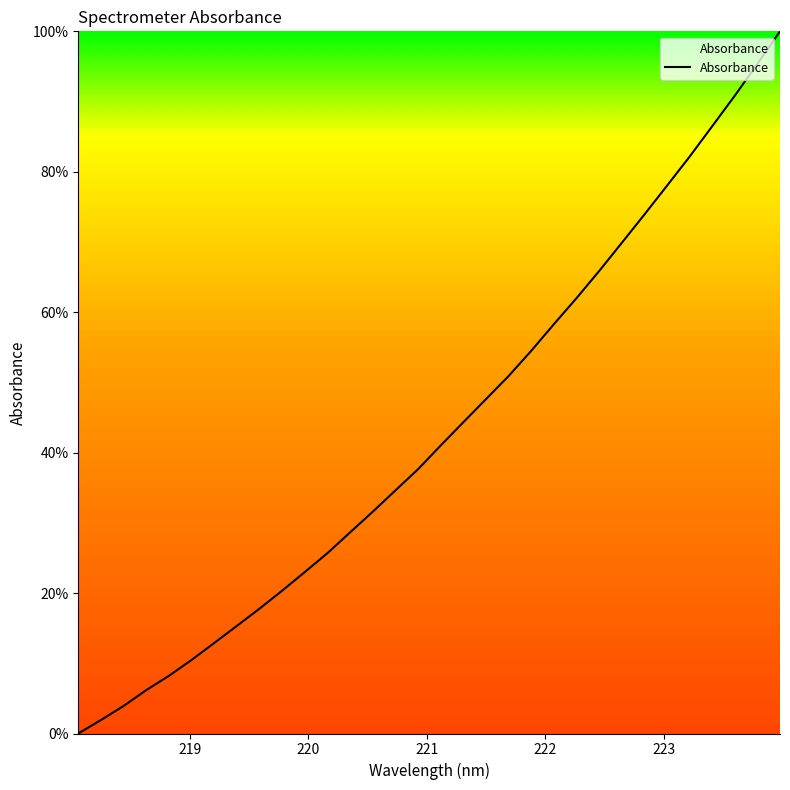

What is the average value?

43.1